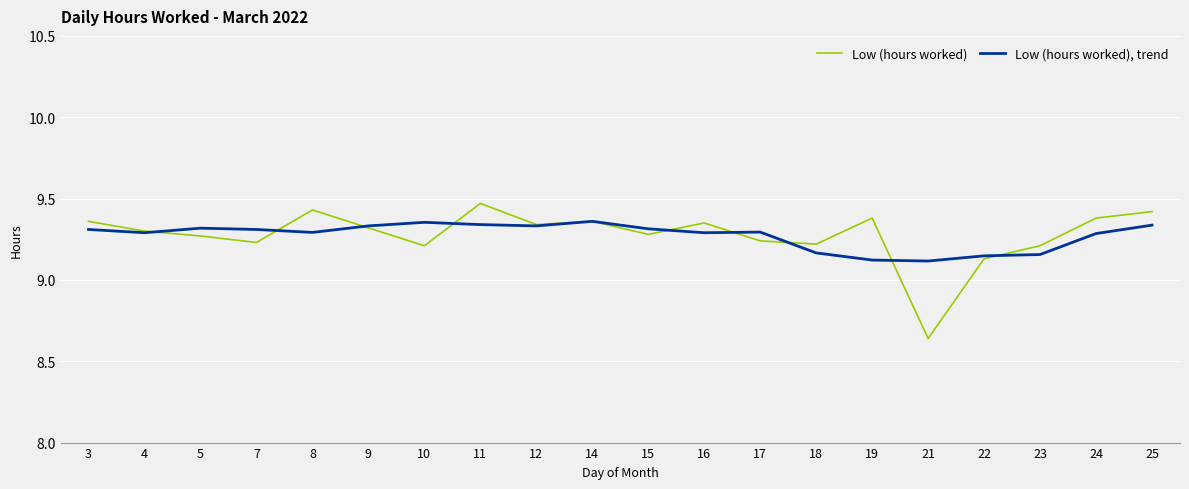

What is the total value across all series at 3?

18.7